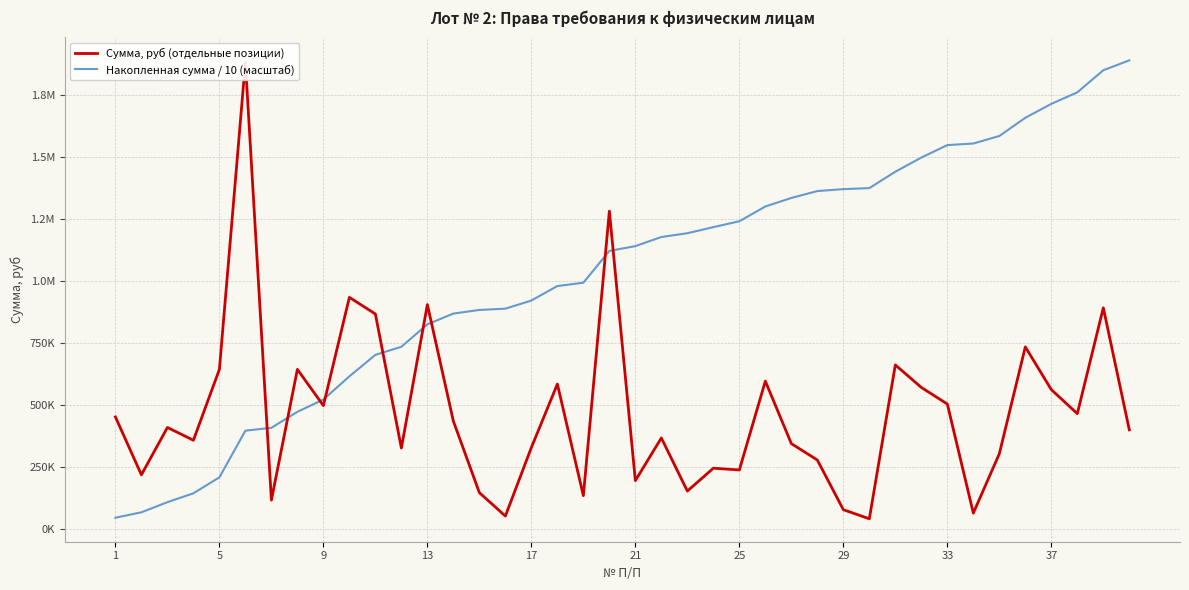

What is the sum of all Сумма, руб (отдельные позиции) values?

18916978.7